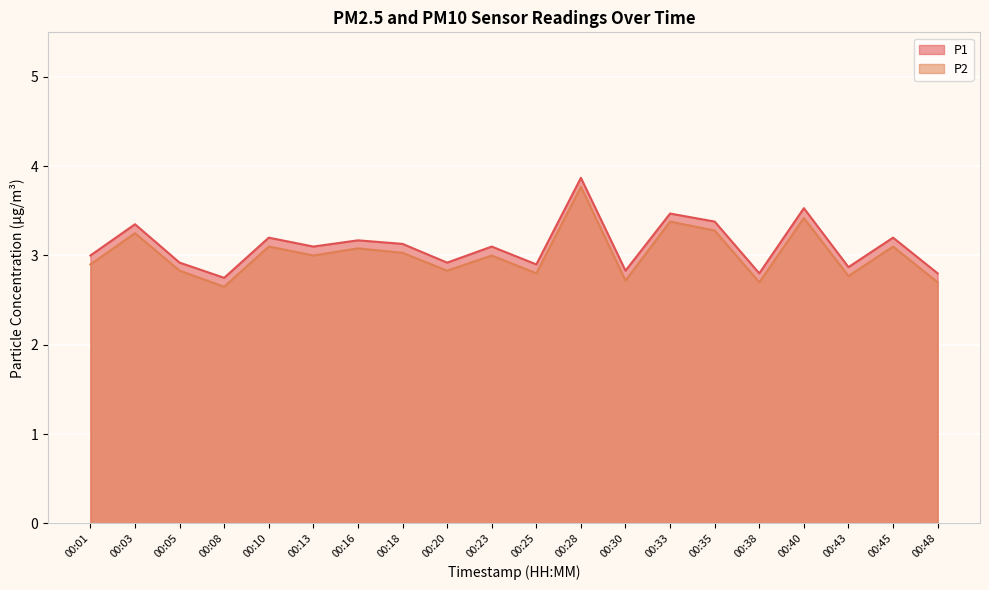

Is it true that P1 equals 1.0 at 00:43?

False